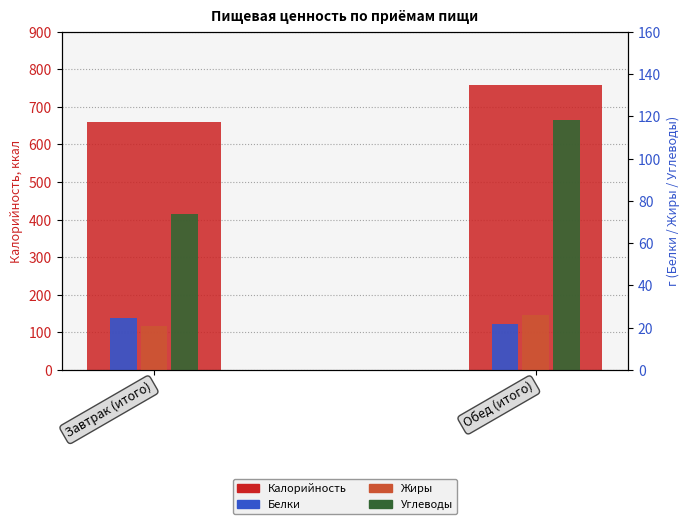

What is the sum of all Углеводы values?

192.3